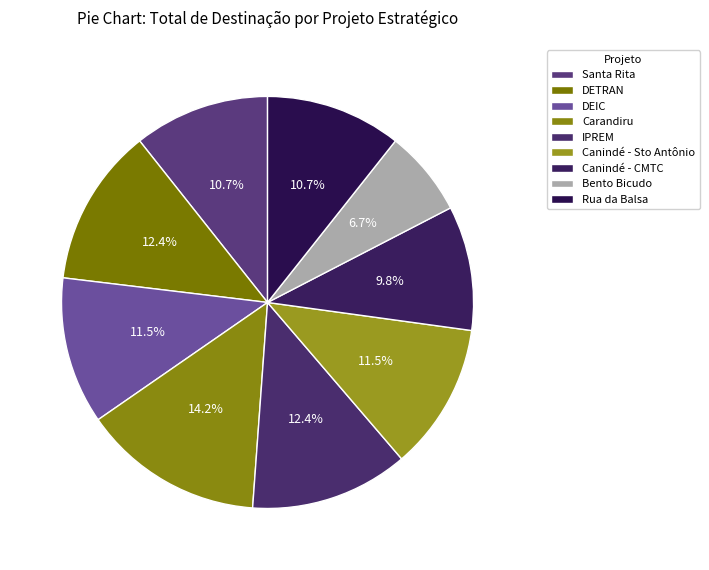

How many segments does this pie chart have?

9